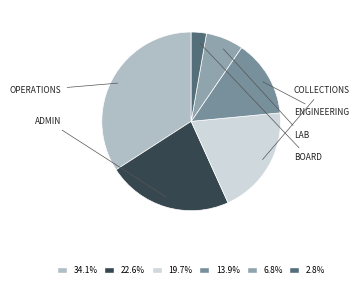

Count the number of slices in the pie.

6